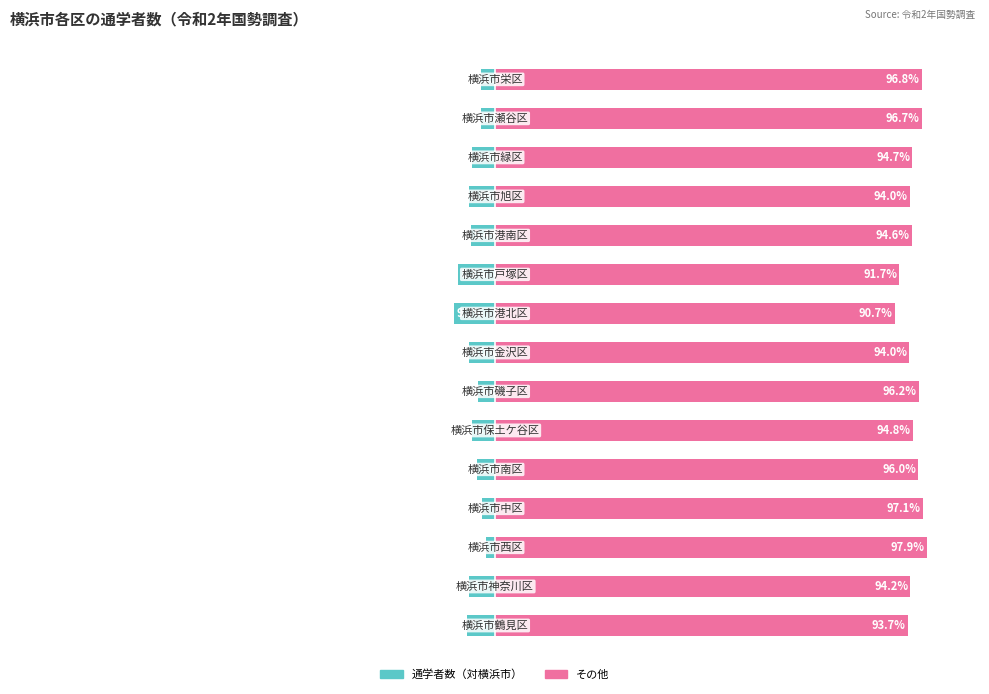

Reading left to right, transcribe all the data shown in this chart.

通学者数: 6.3	5.8	2.1	2.9	4.0	5.2	3.8	6.0	9.3	8.3	5.4	6.0	5.3	3.3	3.2
その他: 93.7	94.2	97.9	97.1	96.0	94.8	96.2	94.0	90.7	91.7	94.6	94.0	94.7	96.7	96.8